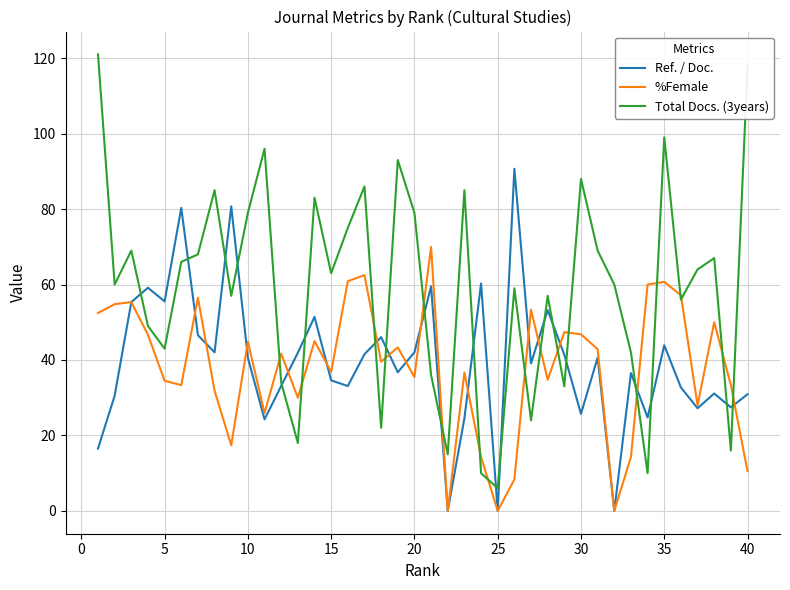

Which series has the largest total across all categories?

Total Docs. (3years)